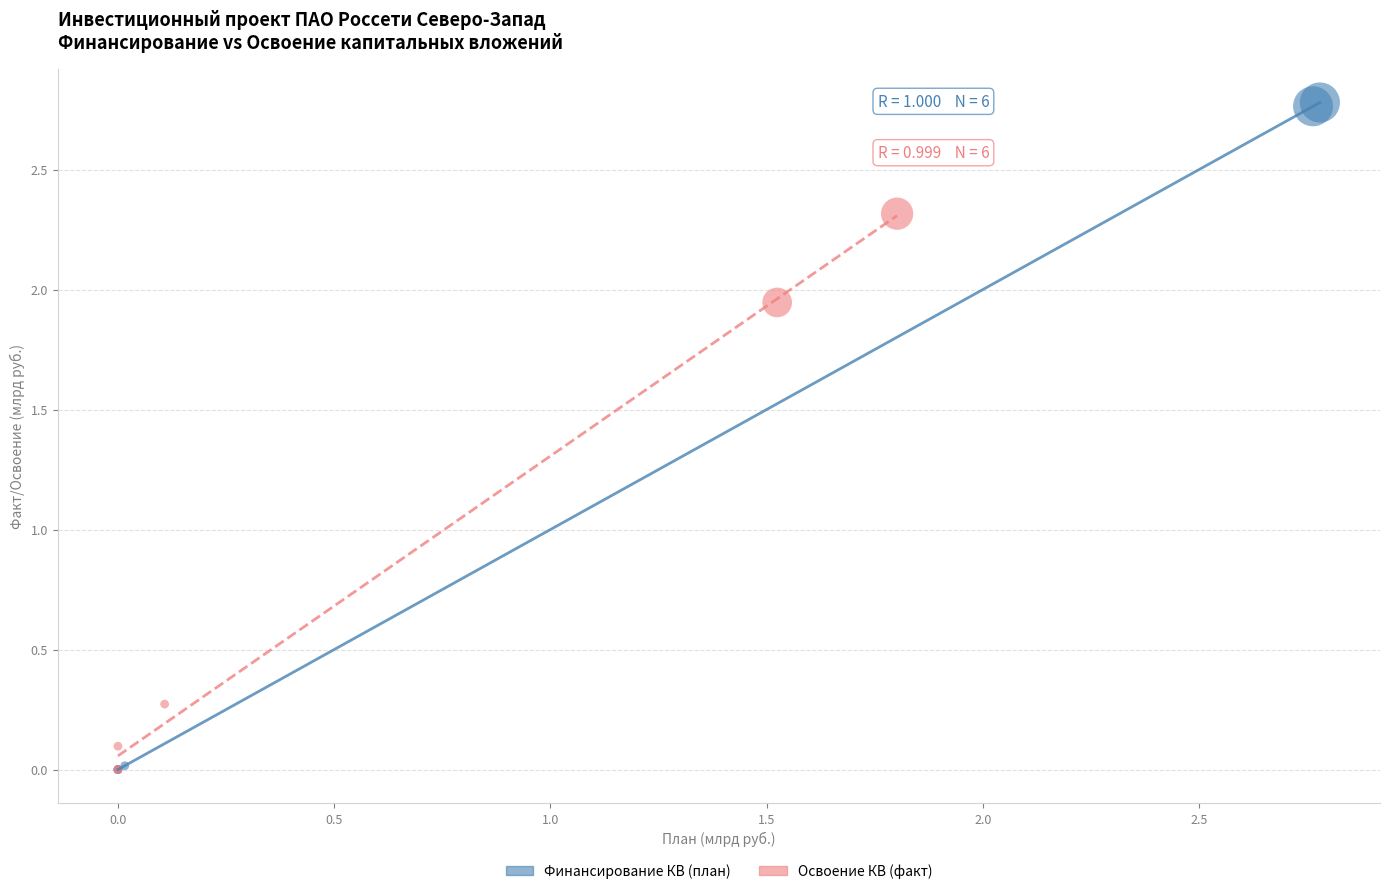

Which series contains the highest Y value?

Финансирование КВ (план)